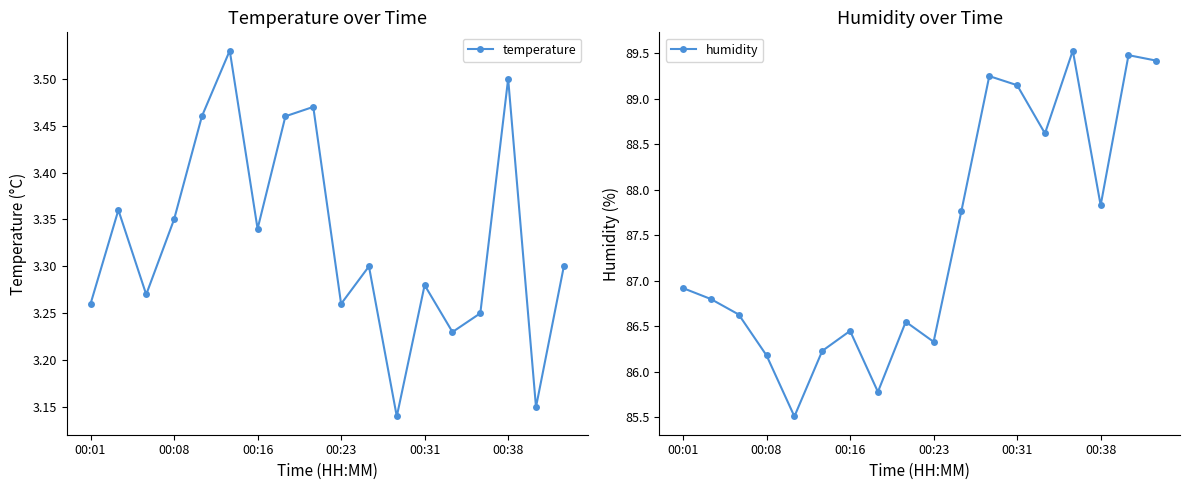

In temperature, how many points are higher than both neighbors (excluding endpoints)?

6